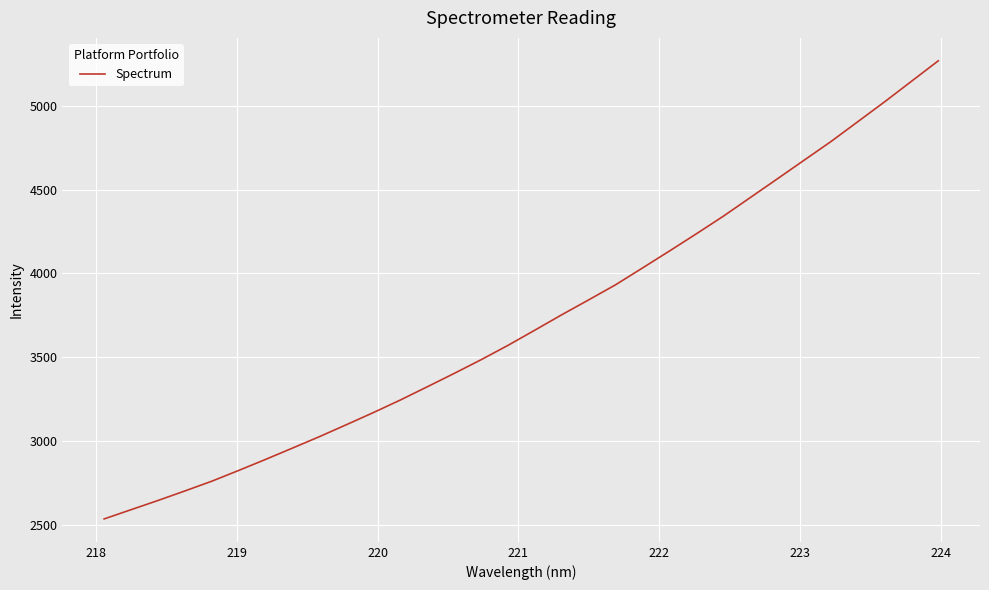

What is the difference between the maximum and minimum values?

2728.6